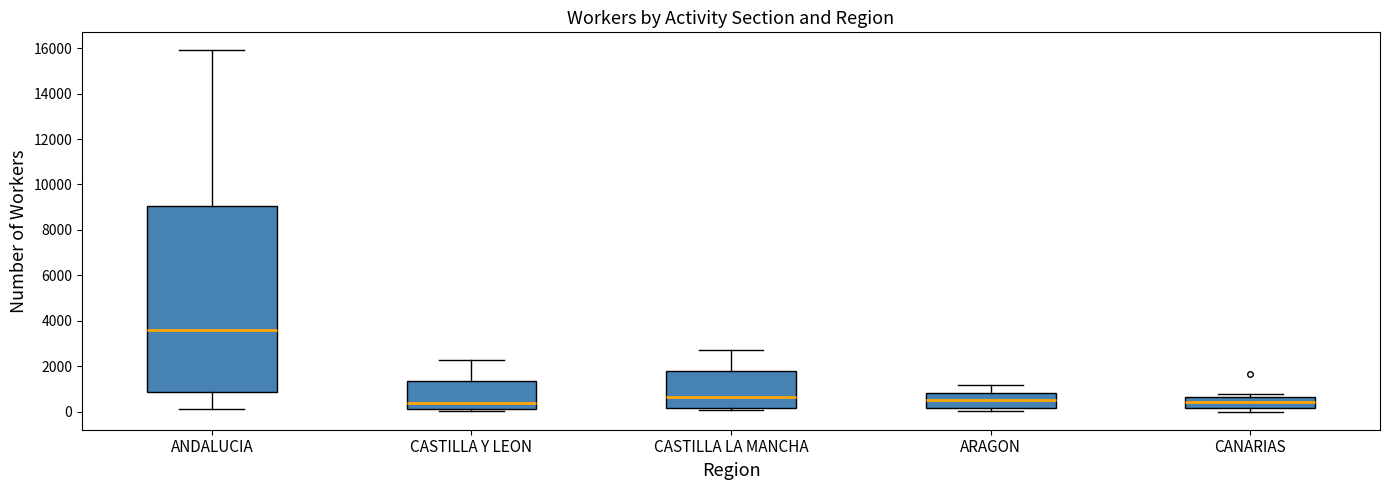

Where does the median line of the box for ANDALUCIA sit on the y-axis? The values are not printed on the chart, so give them approximately, as read against the axis.

3600